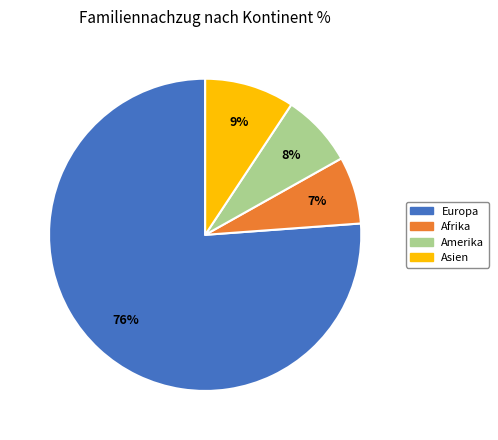

To the nearest percent, what is the average slice percentage?

25%